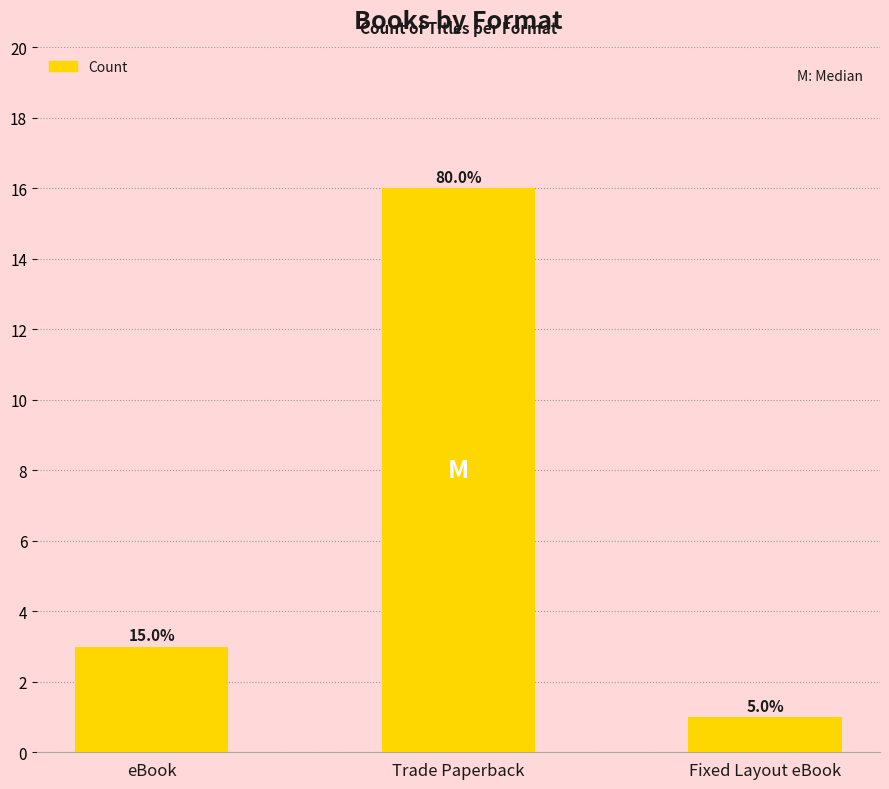

How many bars are there in total?

3